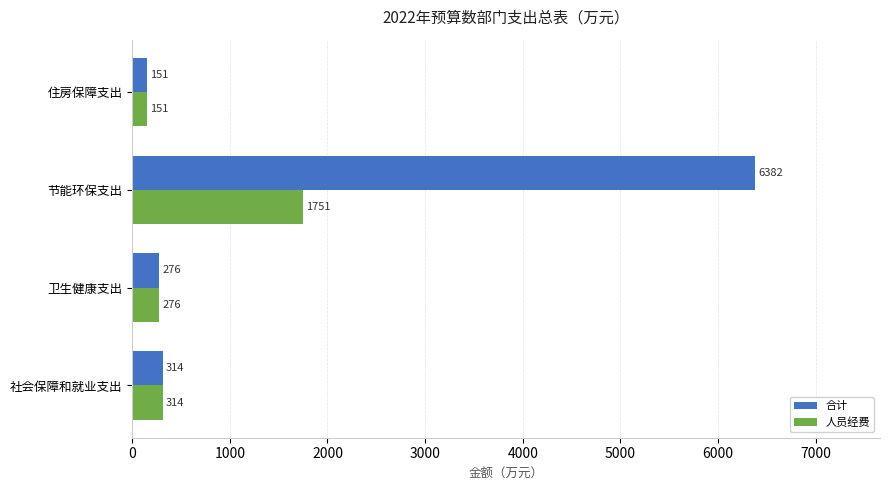

Which series has the largest total across all categories?

合计